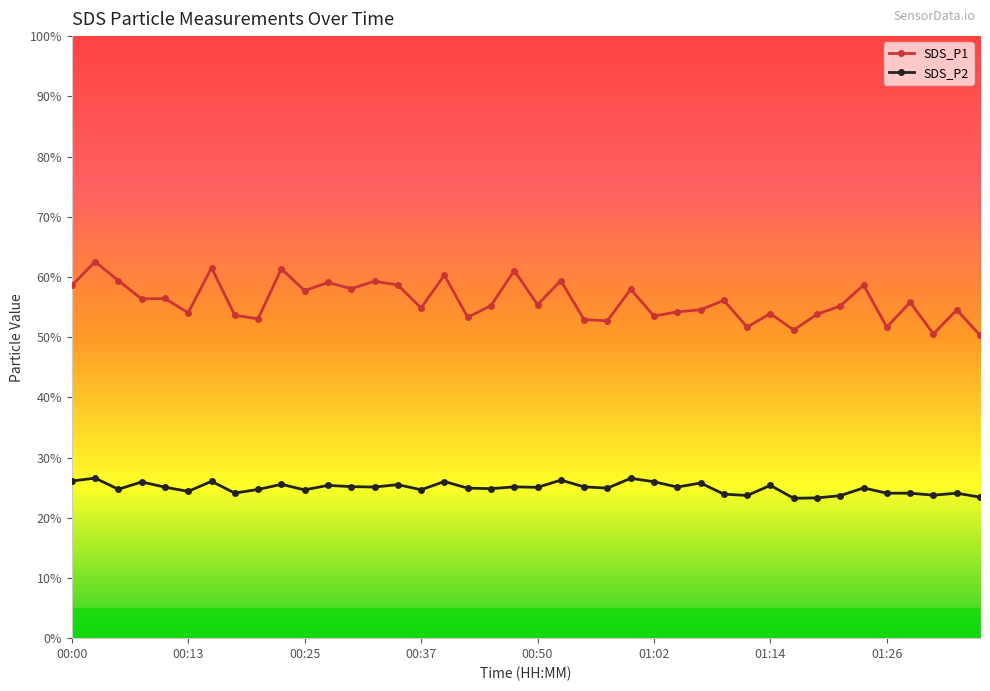

What is the sum of all SDS_P2 values?

996.9